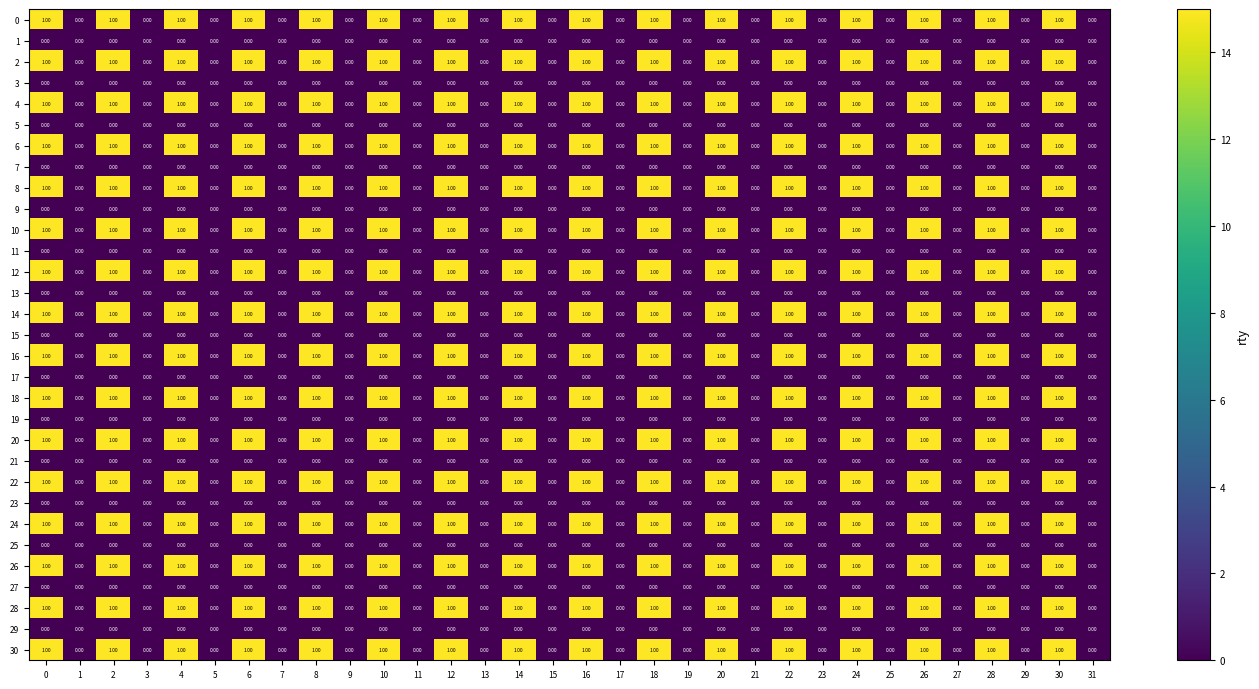

What is the total value across all series at 18?

16